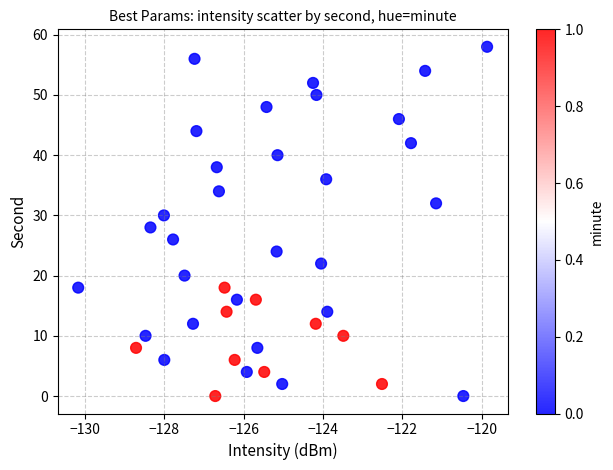

What is the range of Y values (max minus min)?

58